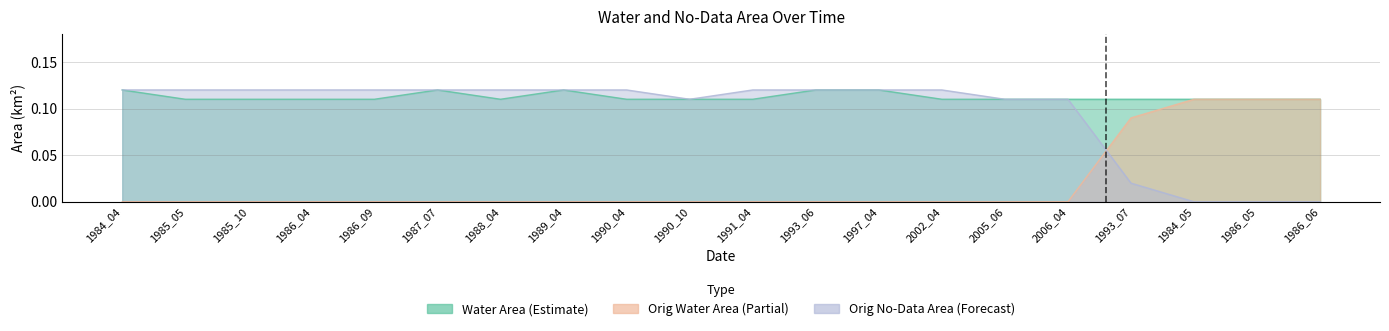

Rank the series by their maximum value, from highest to lowest.

waterArea, origNoDataArea, origWaterArea